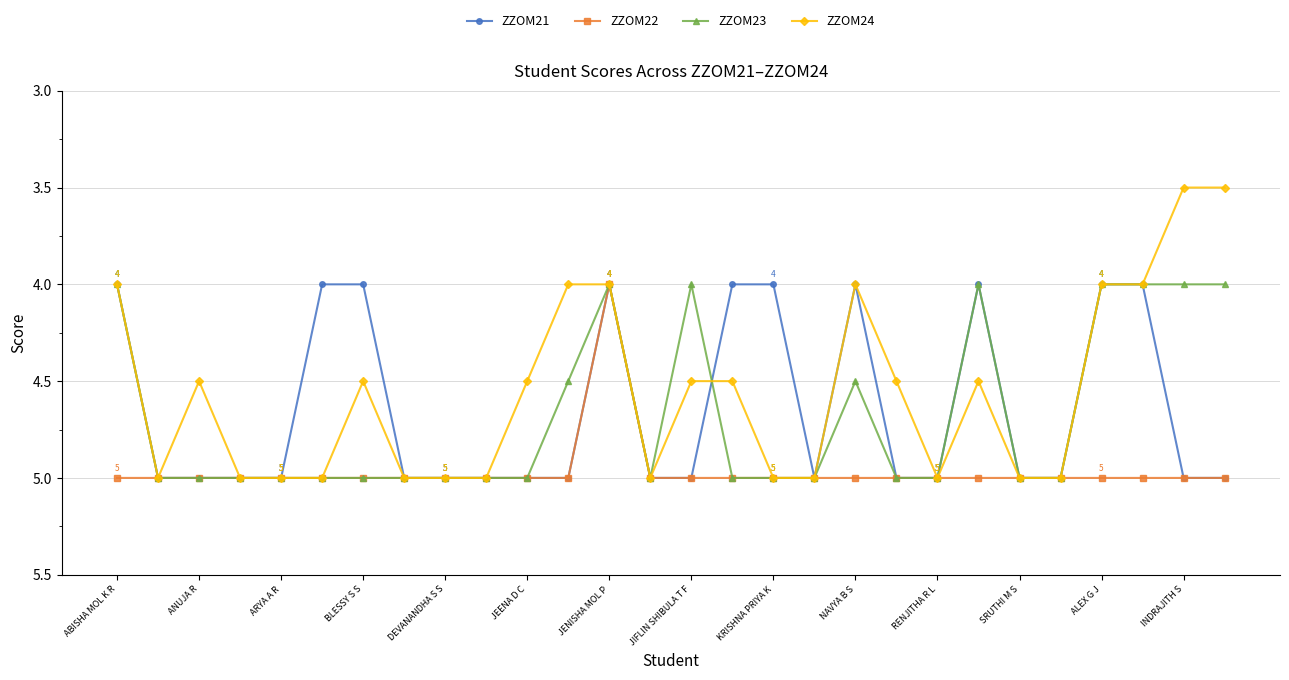

Does the chart have visible grid lines?

Yes